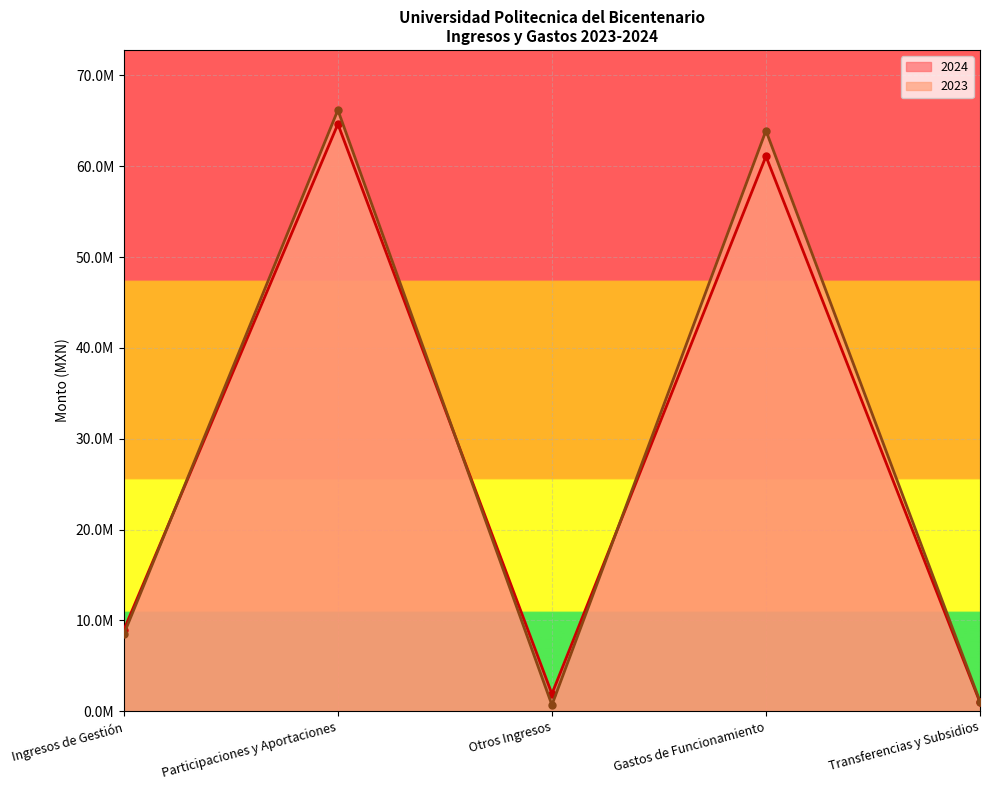

Which category has the lowest value in the 2024 series?

Transferencias y Subsidios